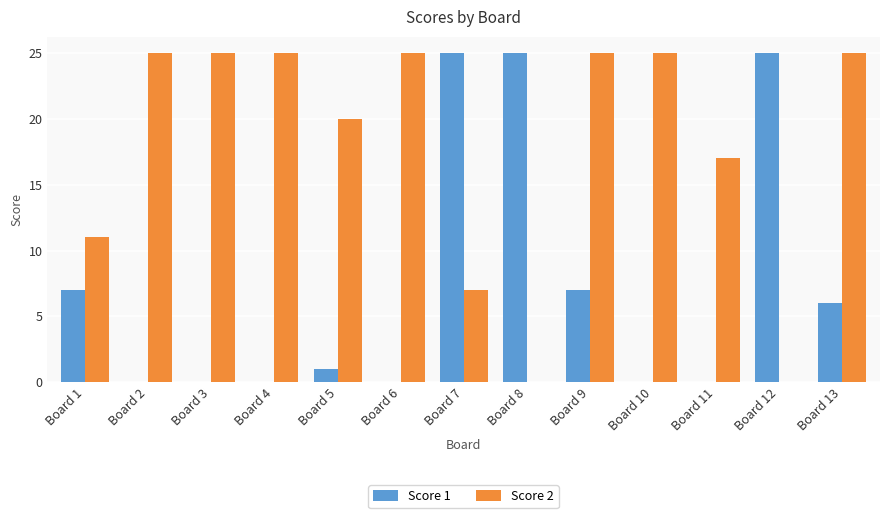

Count the Score 2 values in the range 11 to 25.

10